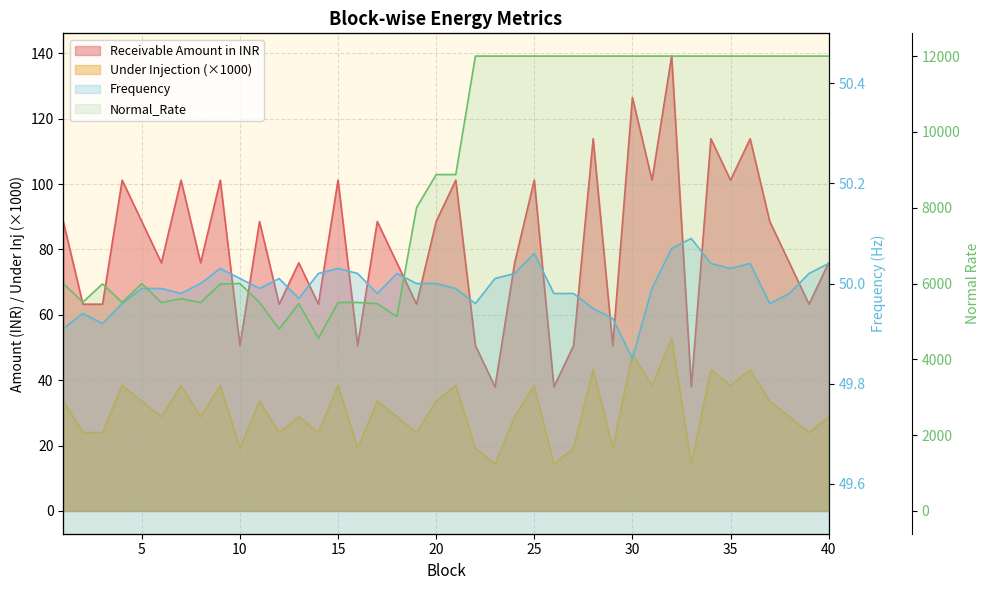

At which category does Receivable Amount in INR reach its first local peak?

4